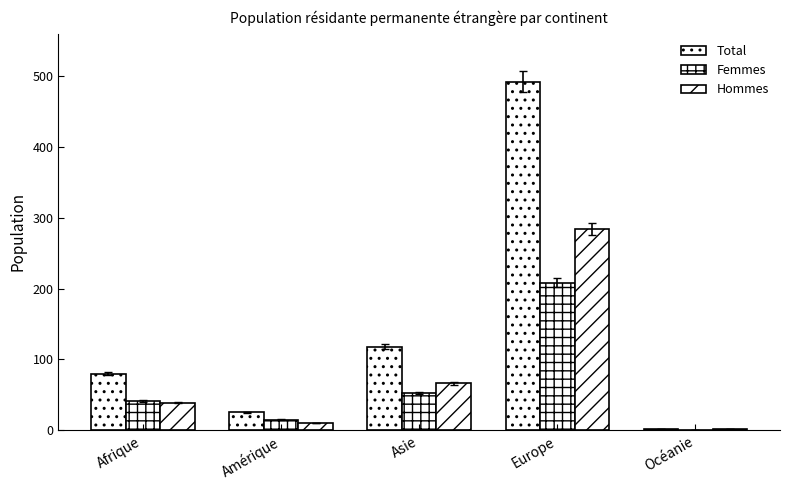

Between Afrique and Europe, which is larger?

Europe